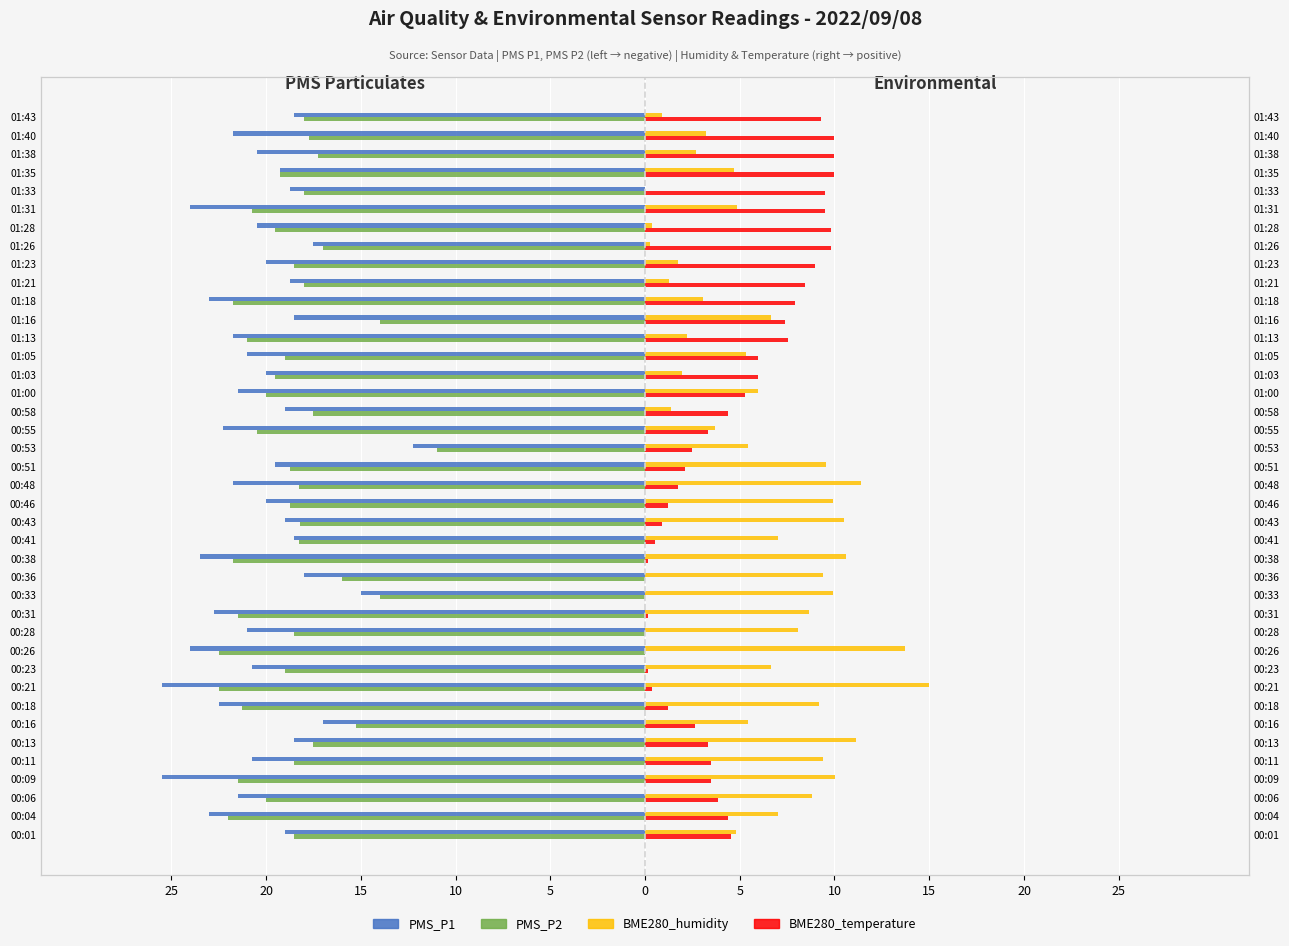

What is the difference between the maximum and second lowest values in the BME280_humidity series?

14.7